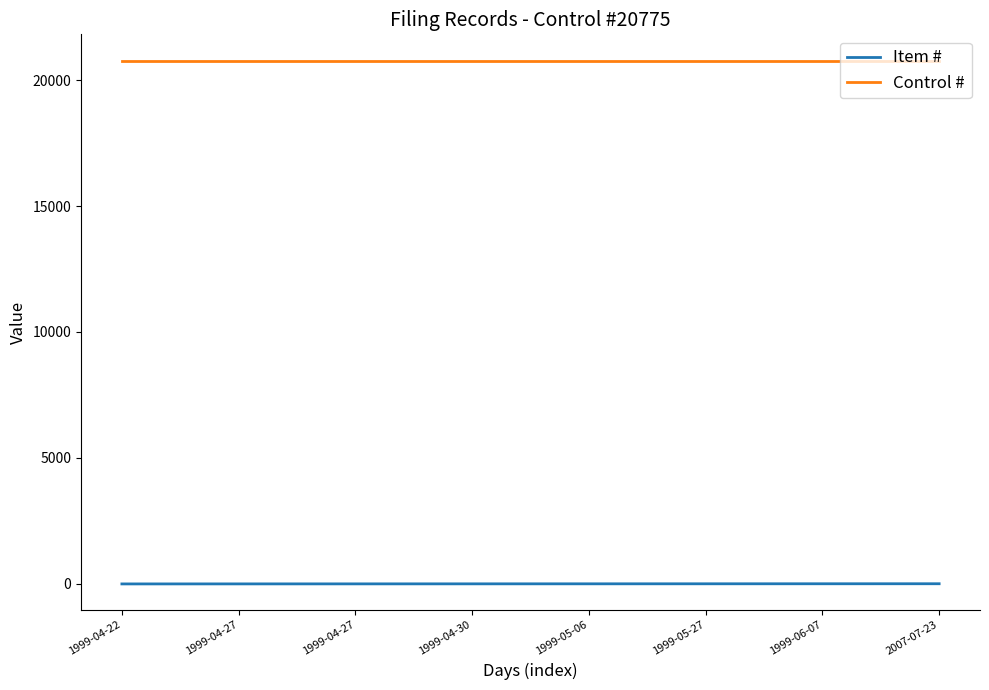

How many lines are shown in the chart?

2